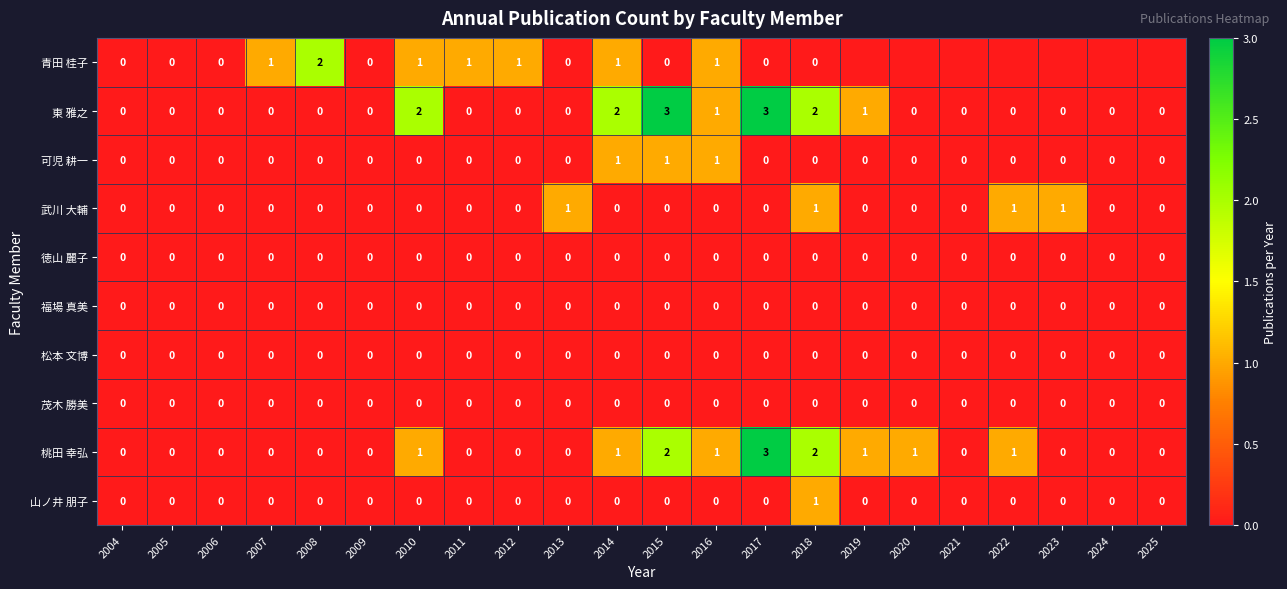

What is the total value across all series at 2008?

2